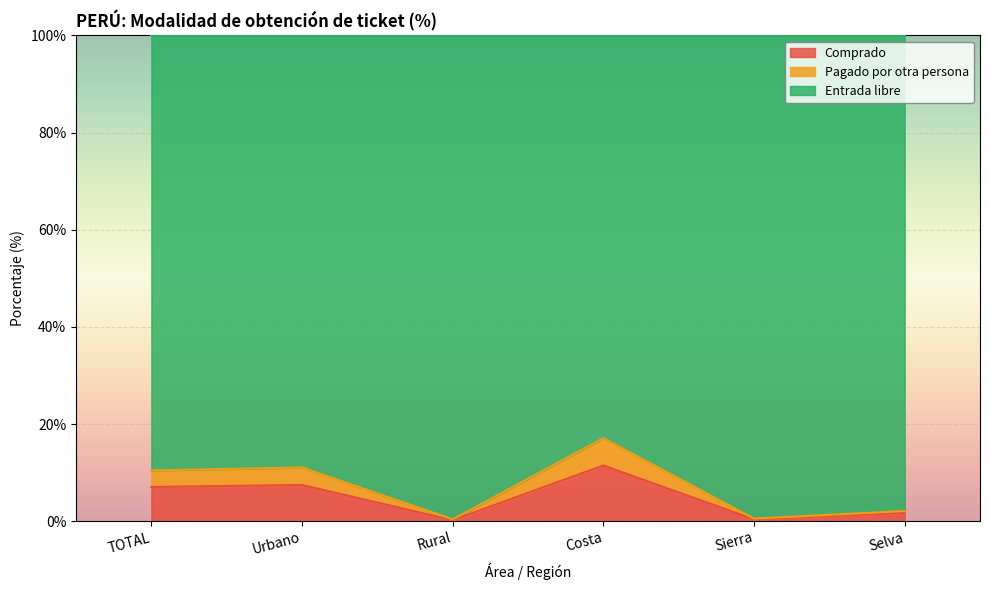

Is it true that Comprado equals 13.0 at Urbano?

False